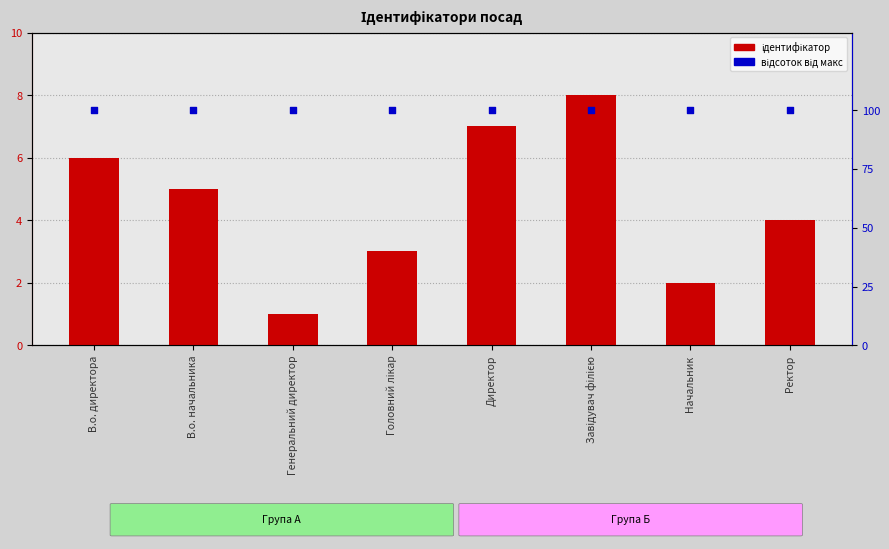

Which series contains the highest Y value?

відсоток від макс